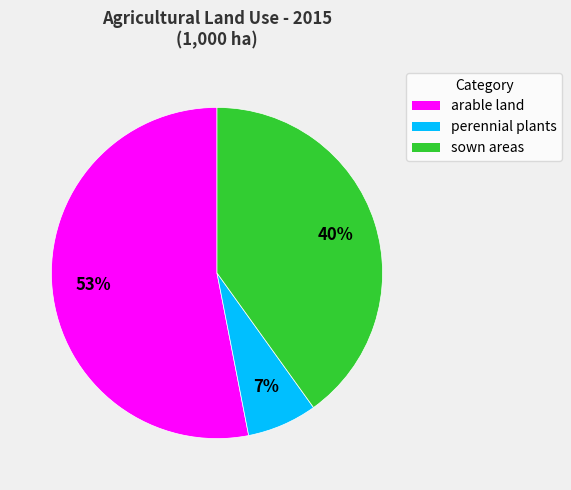

To the nearest percent, what portion does sown areas represent?

40%